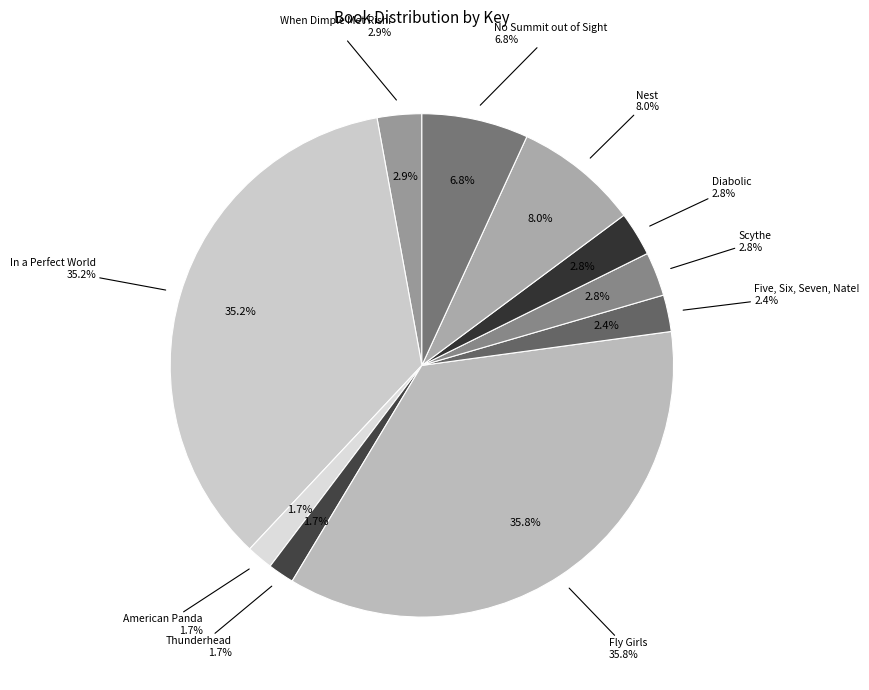

Which category has the biggest portion of the pie?

Fly Girls